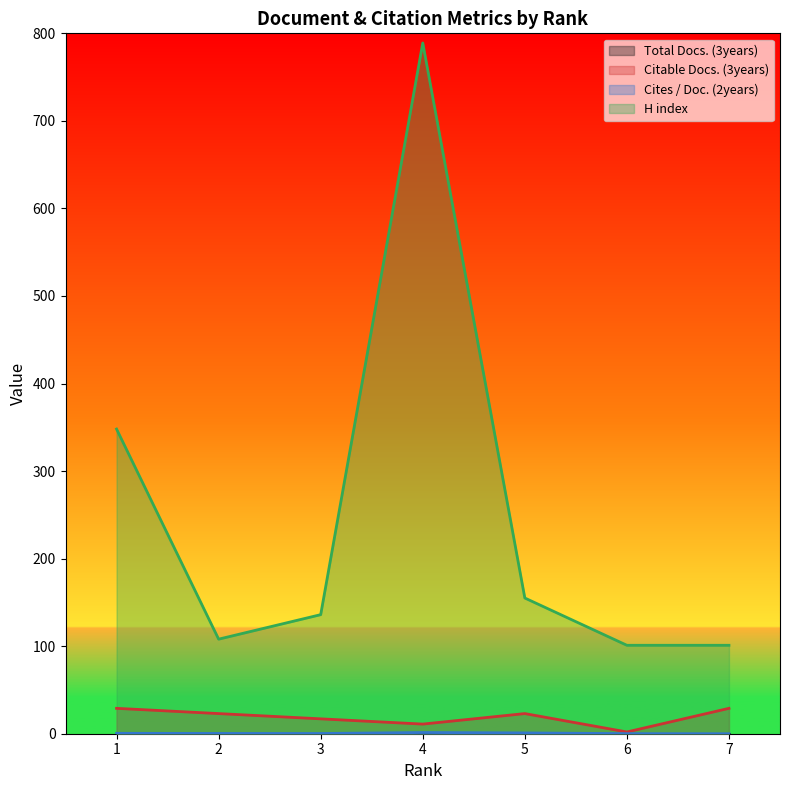

Reading right to left, extract all data points from this chart.

Citable Docs. (3years): 7=29.0	6=2.0	5=23.0	4=11.0	3=17.0	2=23.0	1=29.0
Cites / Doc. (2years): 7=0.0	6=0.1	5=0.9	4=1.4	3=0.2	2=0.3	1=0.4
H index: 7=101.0	6=101.0	5=155.0	4=789.0	3=136.0	2=108.0	1=348.0